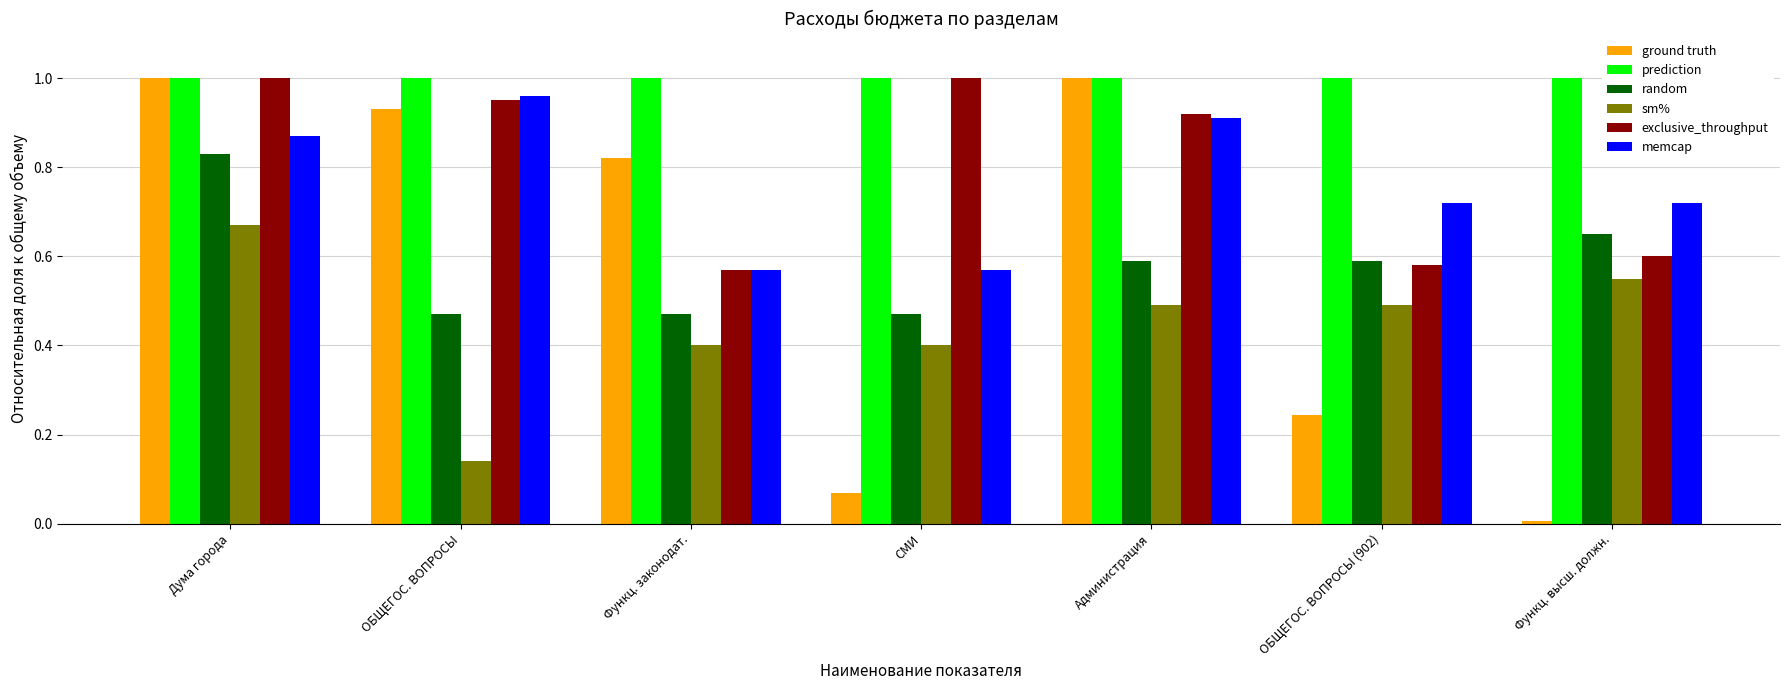

Which series has the largest range (max minus min)?

ground truth